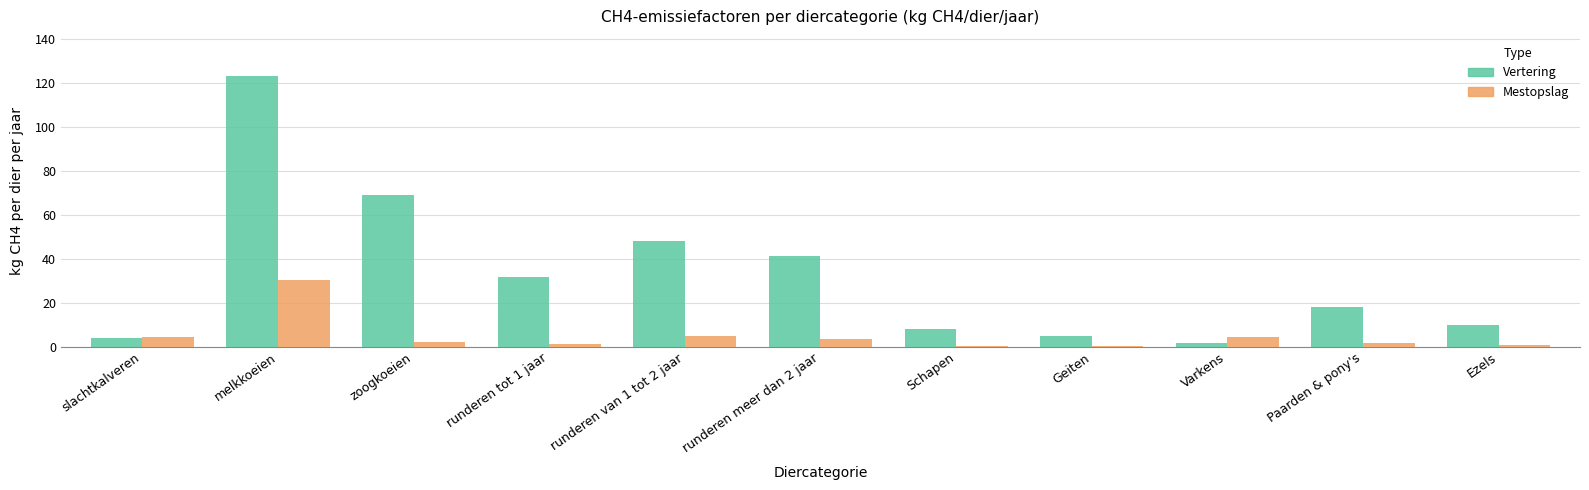

What is the sum of all Mestopslag values?

53.1